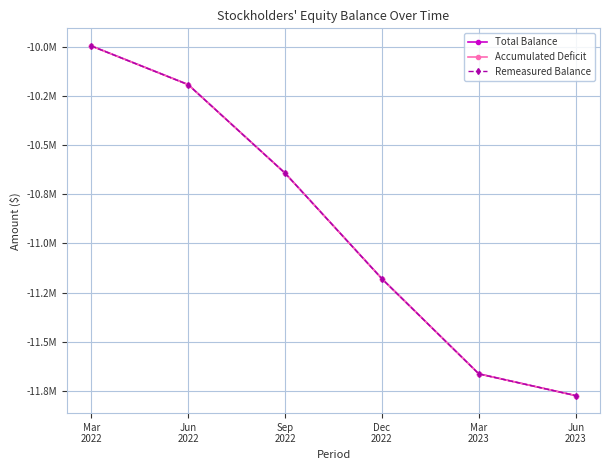

Between Sep
2022 and Jun
2023, which is larger?

Sep
2022